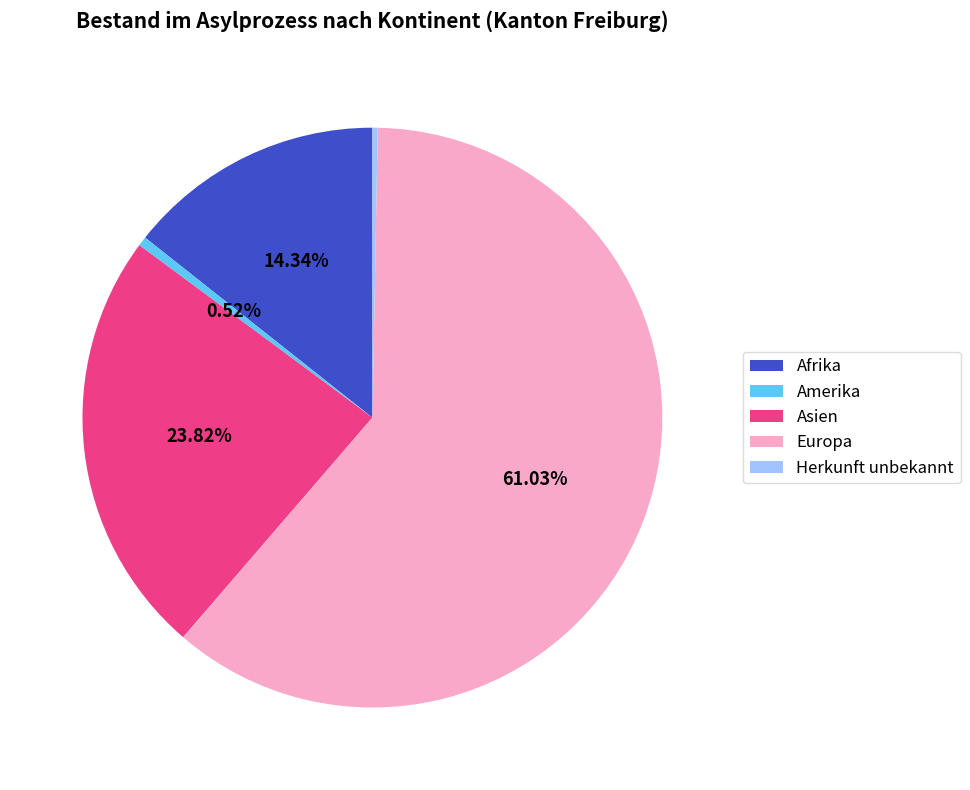

Which slice is the largest?

Europa